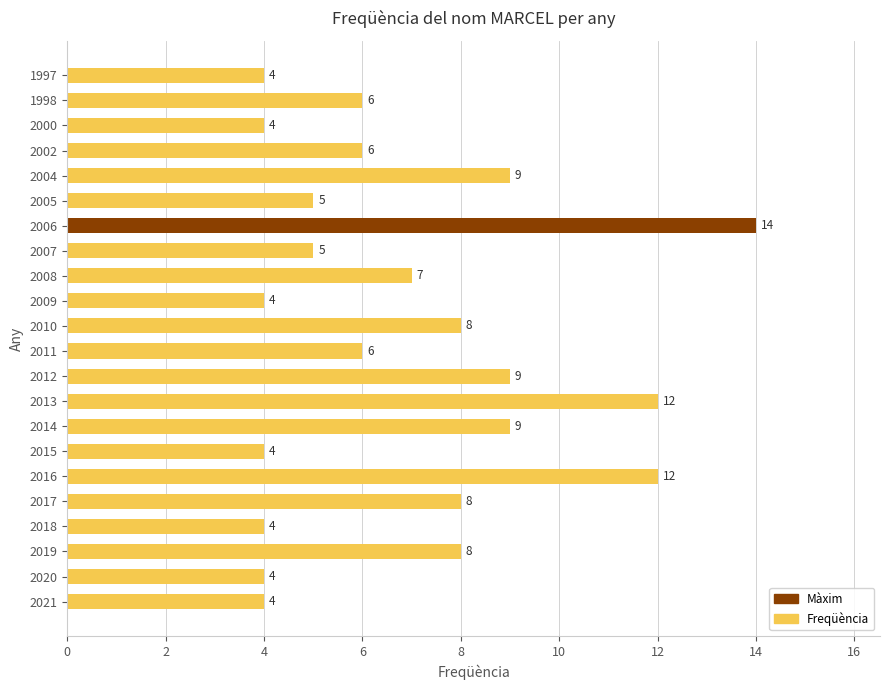

Which has a higher value, 2012 or 2008?

2012